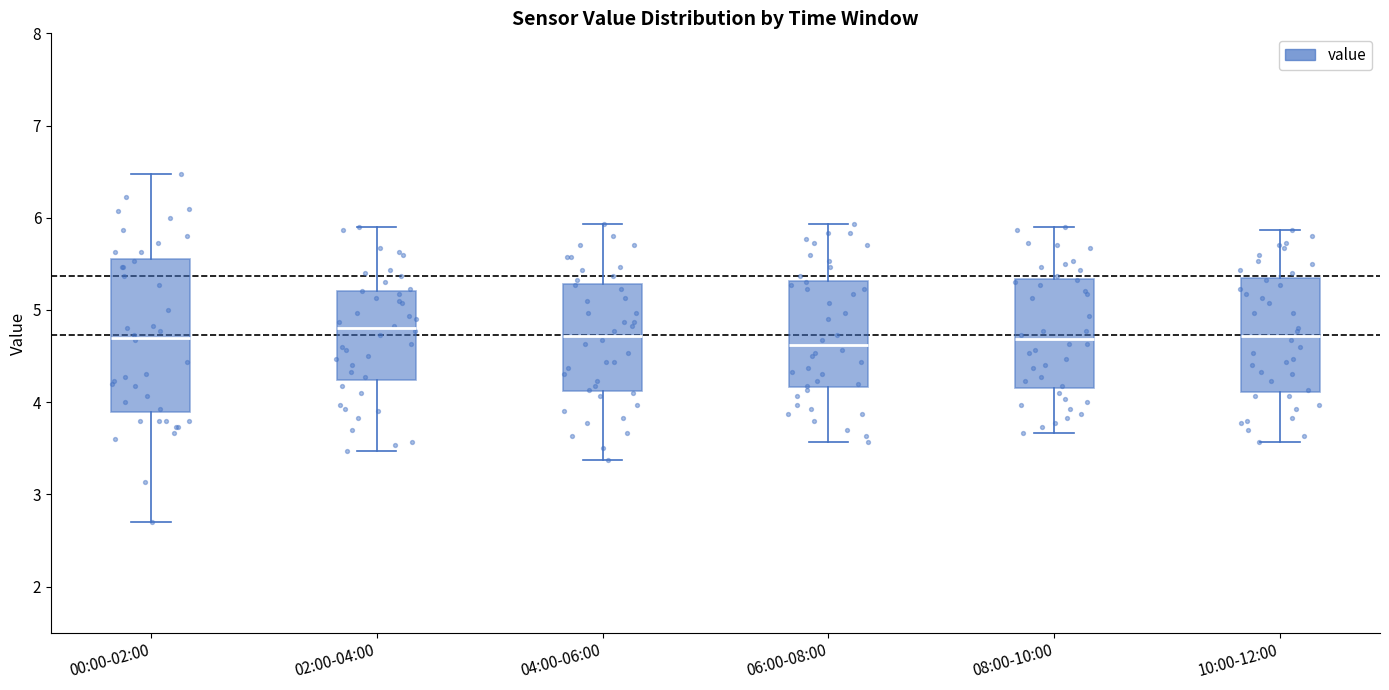

Which box is the tallest, from its lower edge to its upper edge?

00:00-02:00